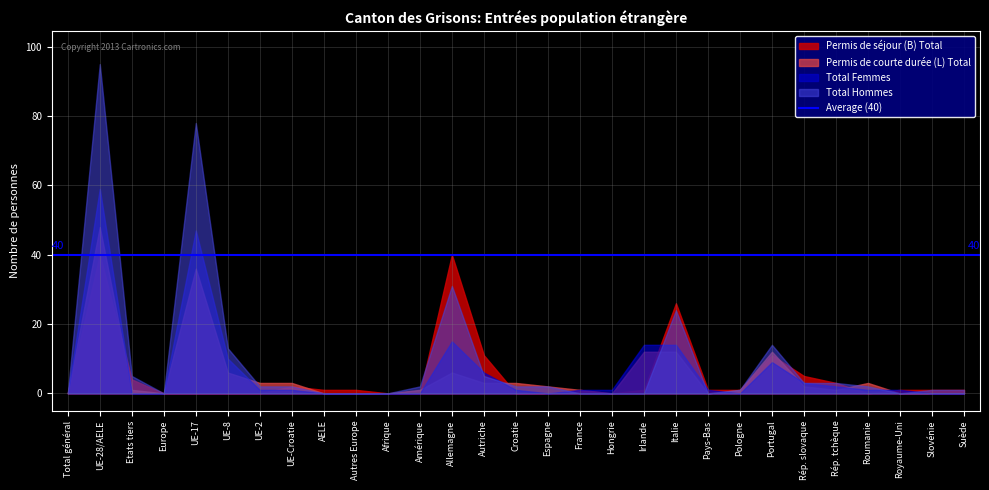

List the series in order of their peak value, highest first.

Total Hommes, Total Femmes, Permis de courte durée (L) Total, Permis de séjour (B) Total